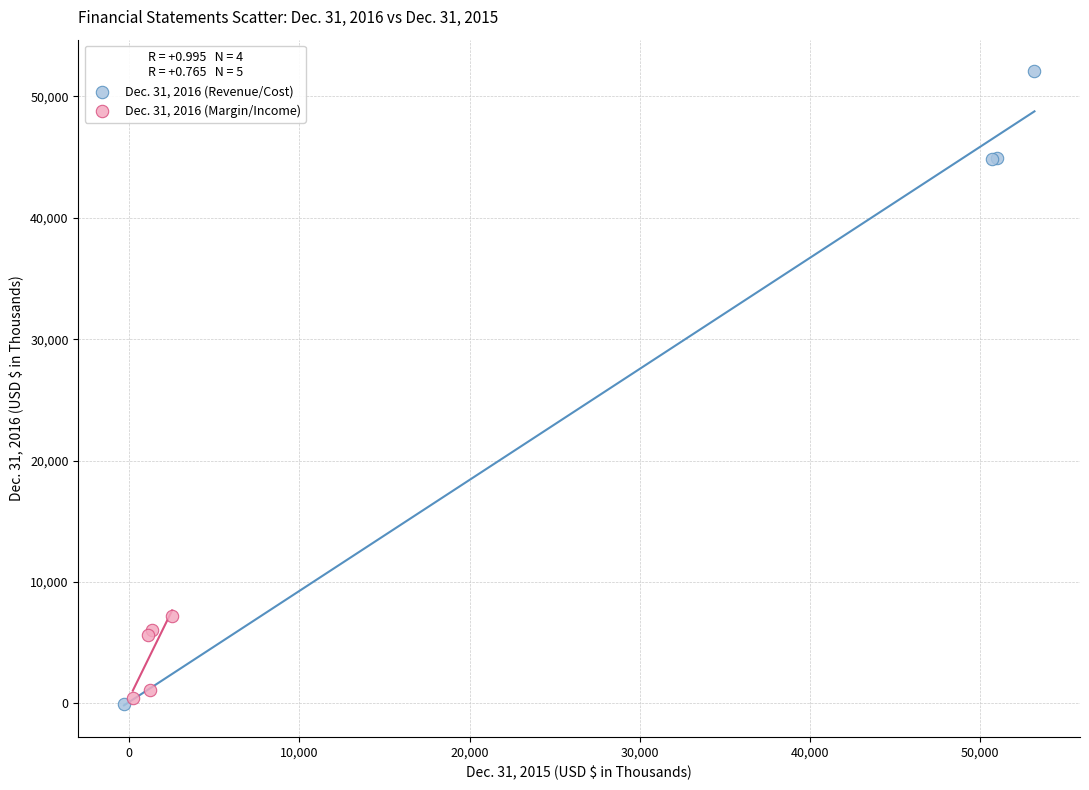

Which series has the largest Y range (max minus min)?

Dec. 31, 2016 (Revenue/Cost)